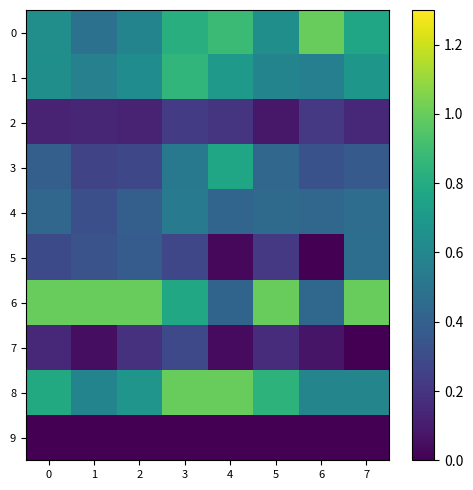

Reading left to right, what are all the values shown in this chart?

0: 0=0.6	1=0.5	2=0.6	3=0.8	4=0.9	5=0.6	6=1.0	7=0.8
1: 0=0.6	1=0.6	2=0.6	3=0.9	4=0.7	5=0.6	6=0.6	7=0.7
2: 0=0.1	1=0.1	2=0.1	3=0.2	4=0.2	5=0.1	6=0.2	7=0.1
3: 0=0.4	1=0.3	2=0.3	3=0.5	4=0.8	5=0.4	6=0.3	7=0.4
4: 0=0.4	1=0.3	2=0.4	3=0.5	4=0.4	5=0.5	6=0.4	7=0.5
5: 0=0.3	1=0.3	2=0.4	3=0.3	4=0.0	5=0.2	6=0.0	7=0.5
6: 0=1.0	1=1.0	2=1.0	3=0.8	4=0.4	5=1.0	6=0.4	7=1.0
7: 0=0.1	1=0.0	2=0.2	3=0.3	4=0.0	5=0.2	6=0.1	7=0.0
8: 0=0.8	1=0.6	2=0.7	3=1.0	4=1.0	5=0.8	6=0.6	7=0.6
9: 0=0.0	1=0.0	2=0.0	3=0.0	4=0.0	5=0.0	6=0.0	7=0.0